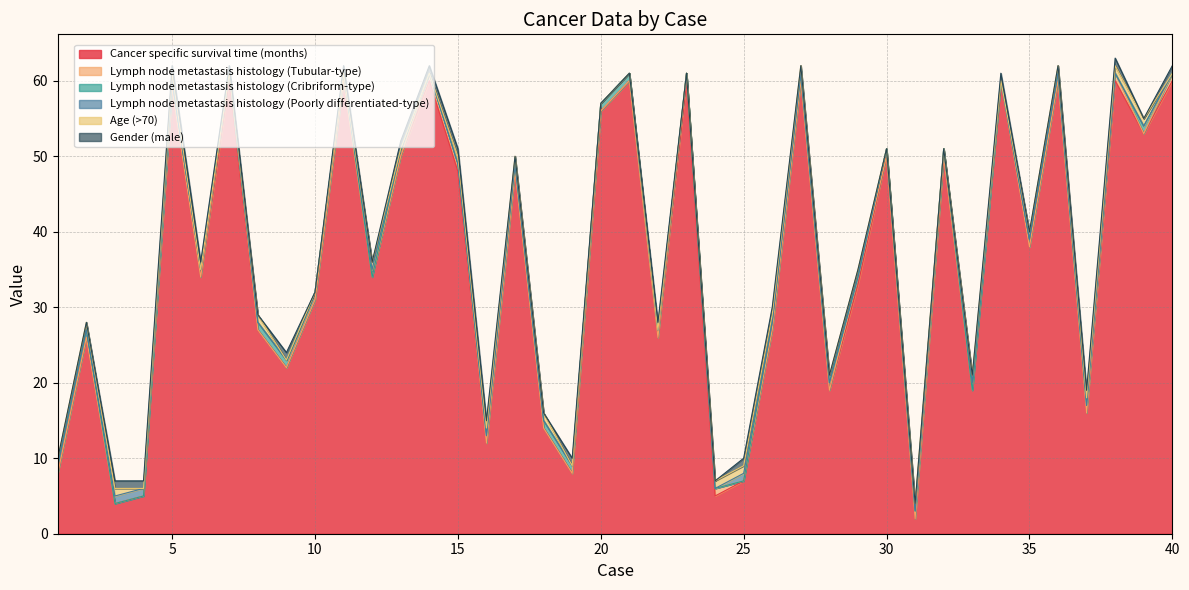

Rank the categories by Lymph node metastasis histology (Poorly differentiated-type) value from highest to lowest.

3, 4, 12, 25, 33, 1, 2, 5, 6, 7, 8, 9, 10, 11, 13, 14, 15, 16, 17, 18, 19, 20, 21, 22, 23, 24, 26, 27, 28, 29, 30, 31, 32, 34, 35, 36, 37, 38, 39, 40